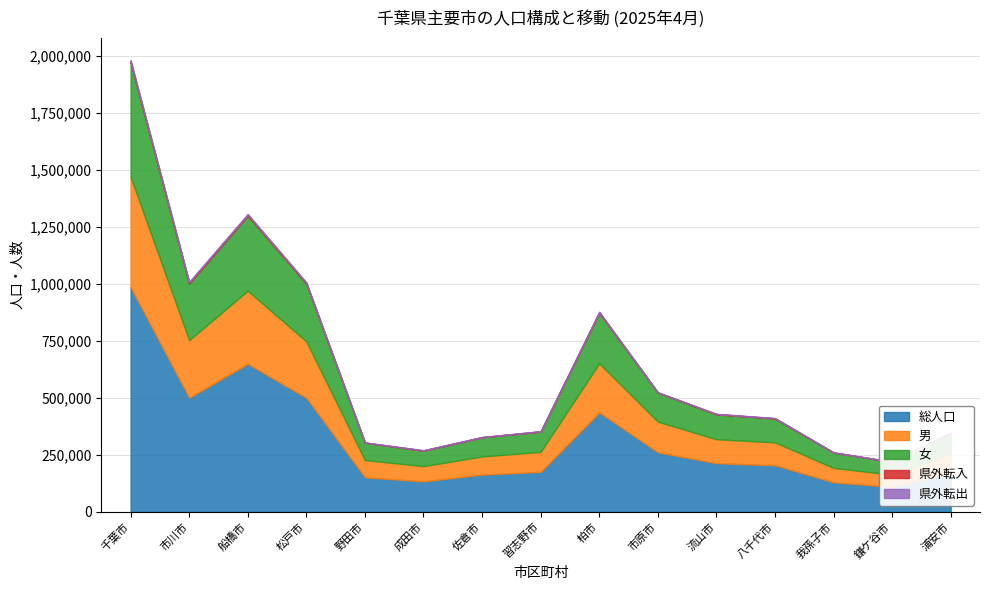

Which series has the largest total across all categories?

総人口